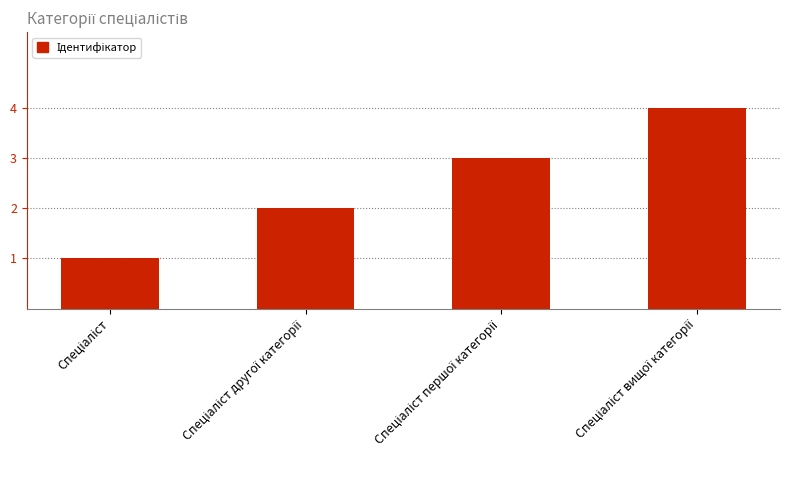

What is the sum of all values?

10